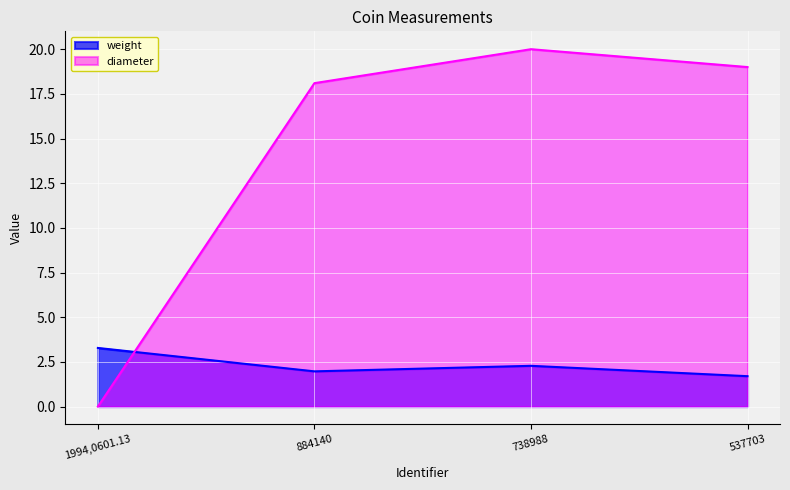

Is it true that weight equals 2.0 at 884140?

True